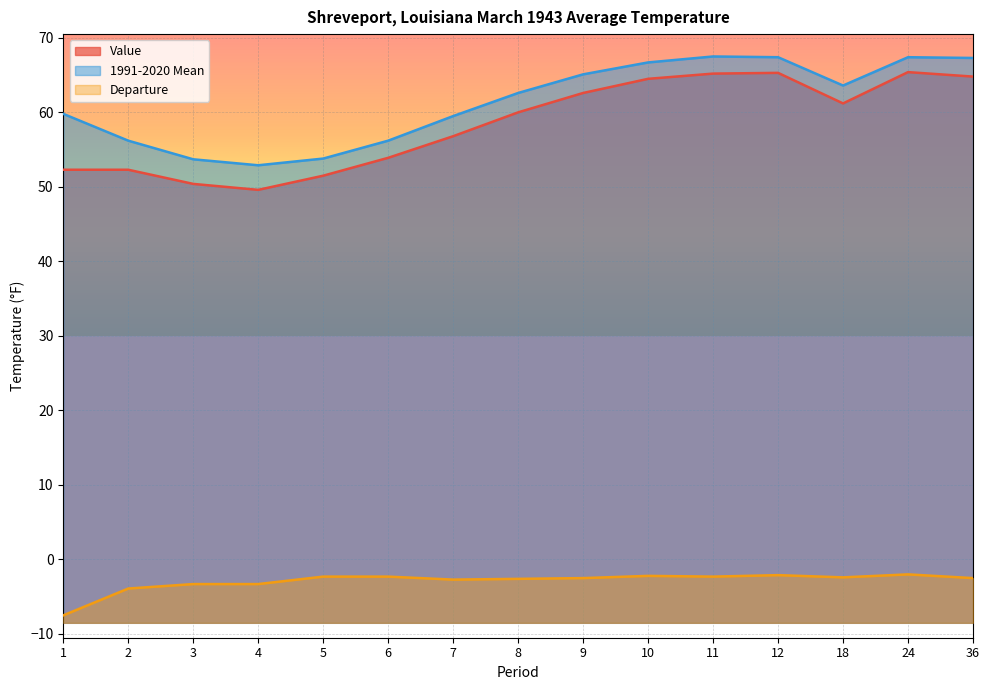

The Departure series shows -13.2 at 1. True or false?

False